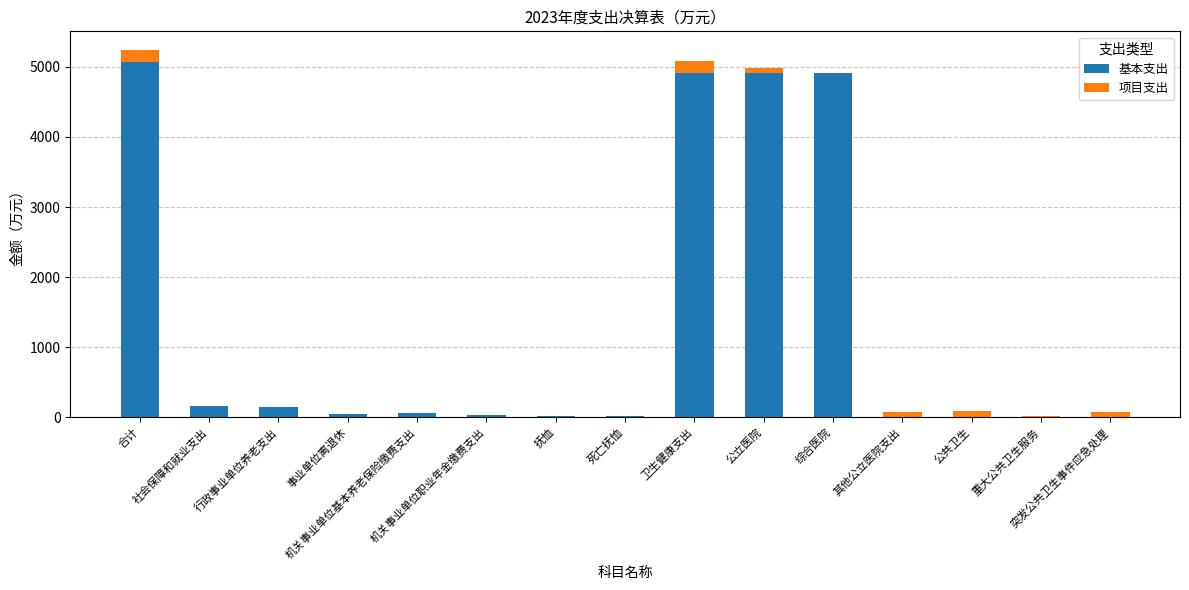

What is the sum of all 基本支出 values?

20300.6